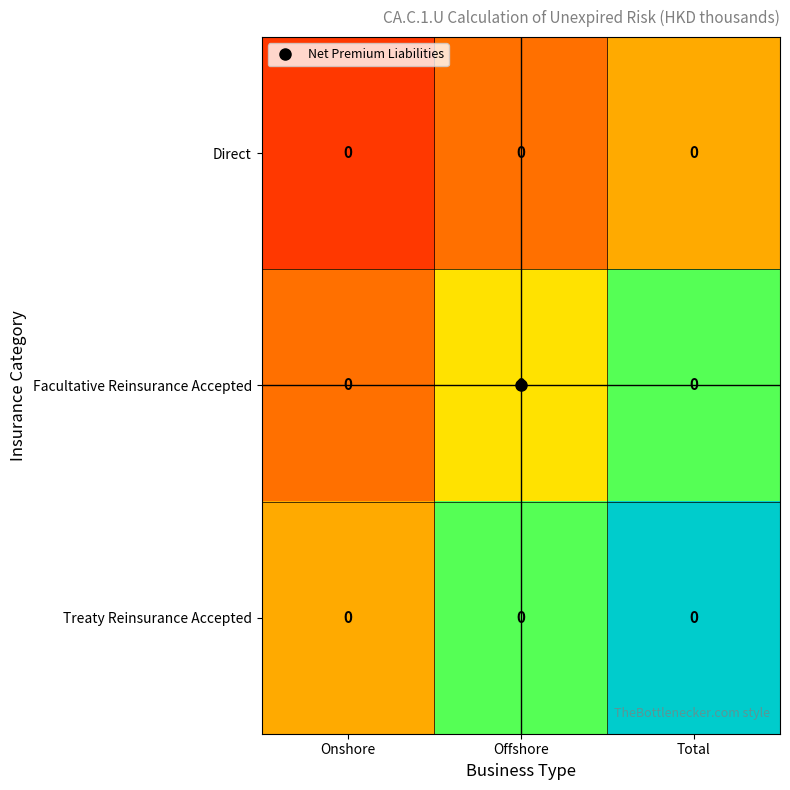

At Onshore, list the series in order from smallest to largest.

Direct, Facultative Reinsurance Accepted, Treaty Reinsurance Accepted